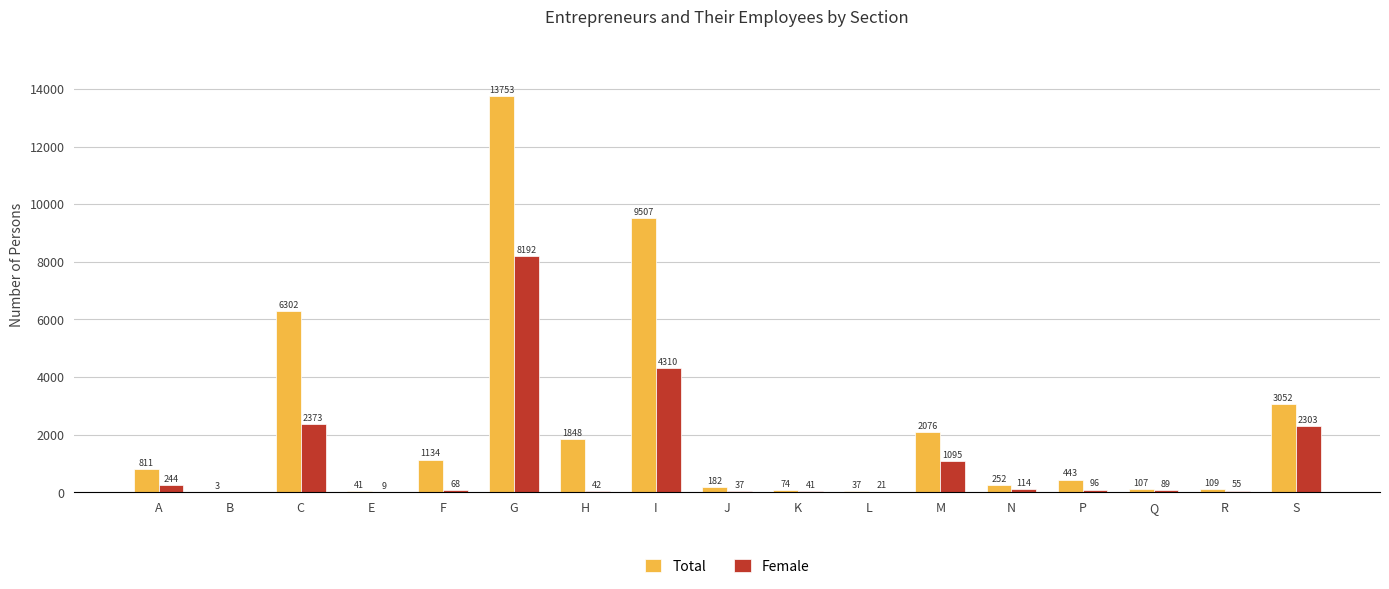

Between F and K, which series saw the biggest shift?

Total